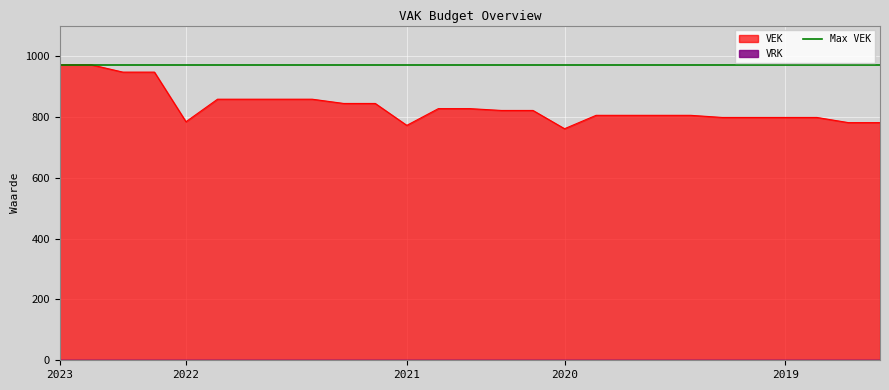

Is it true that the value at 2019 opmaak ontwerp is 781?

True